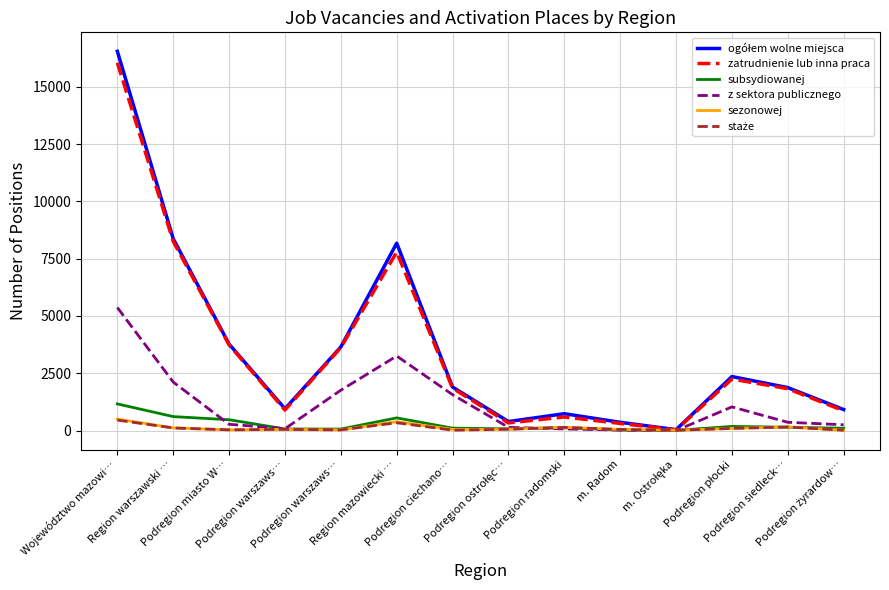

How many lines are shown in the chart?

6